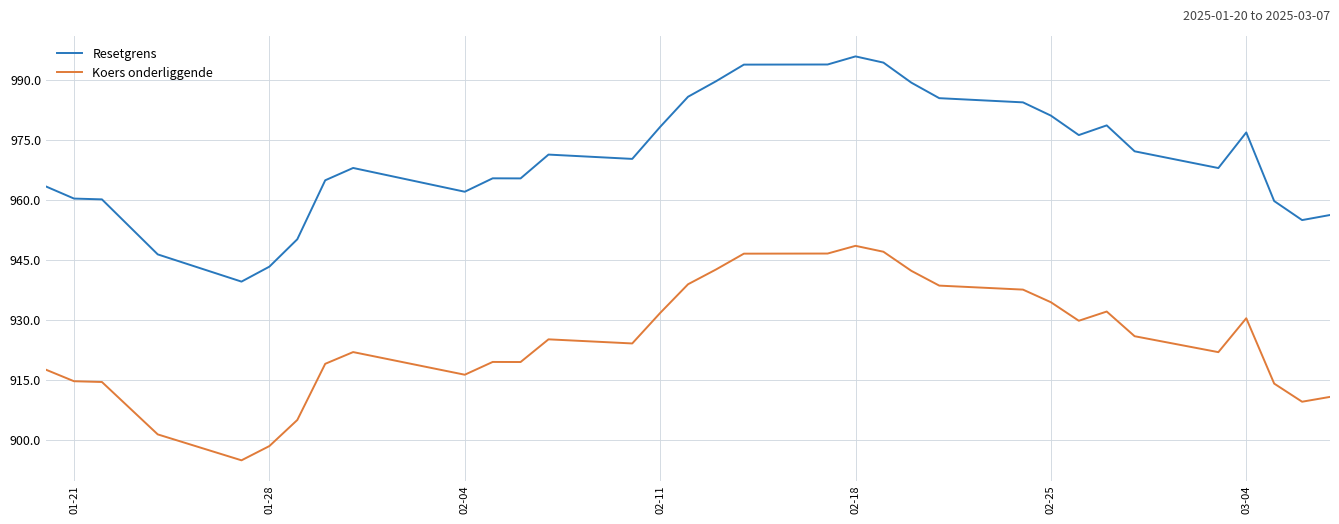

What is the maximum value for Koers onderliggende?

948.5